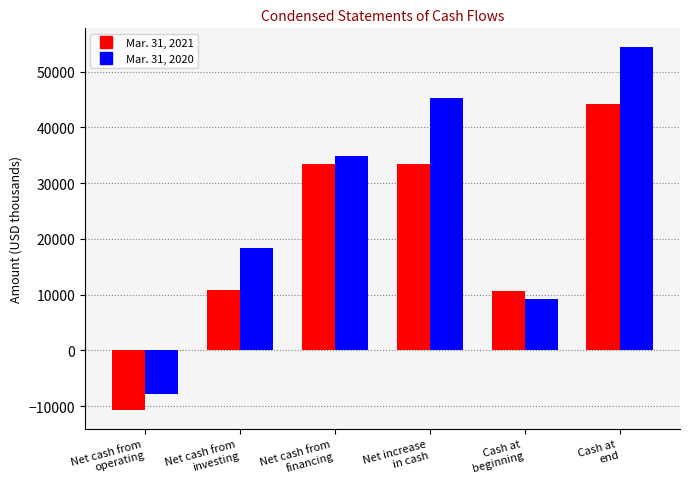

Which series has the widest spread of values?

Mar. 31, 2020